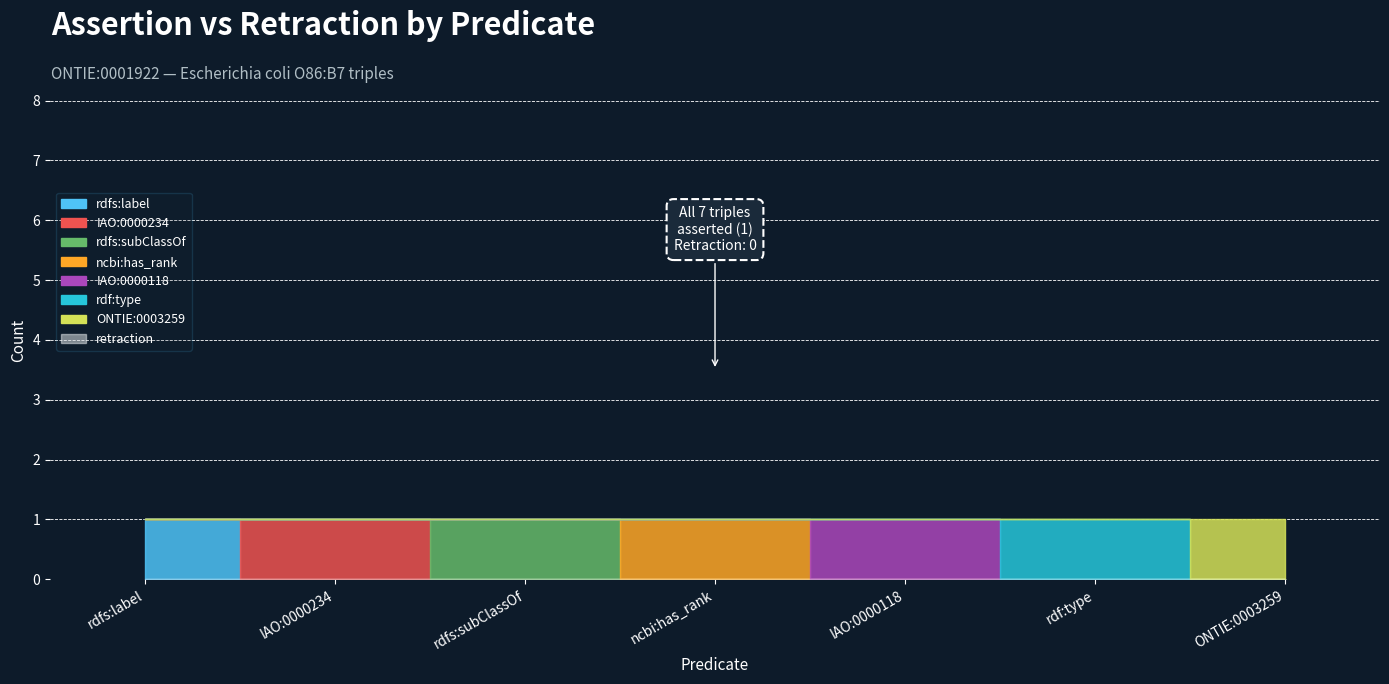

Reading left to right, list all the values displayed in this chart.

assertion: 1	1	1	1	1	1	1
retraction: 0	0	0	0	0	0	0